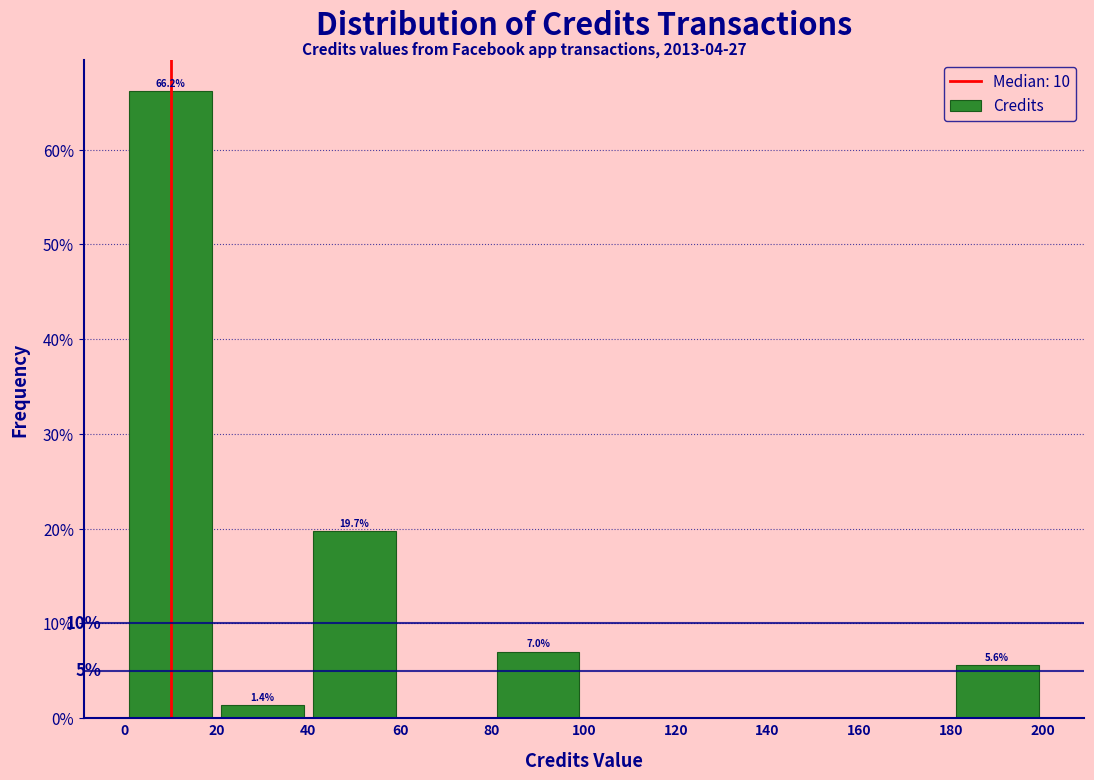

Over which range of the x-axis is the bar tallest?

0 to 20